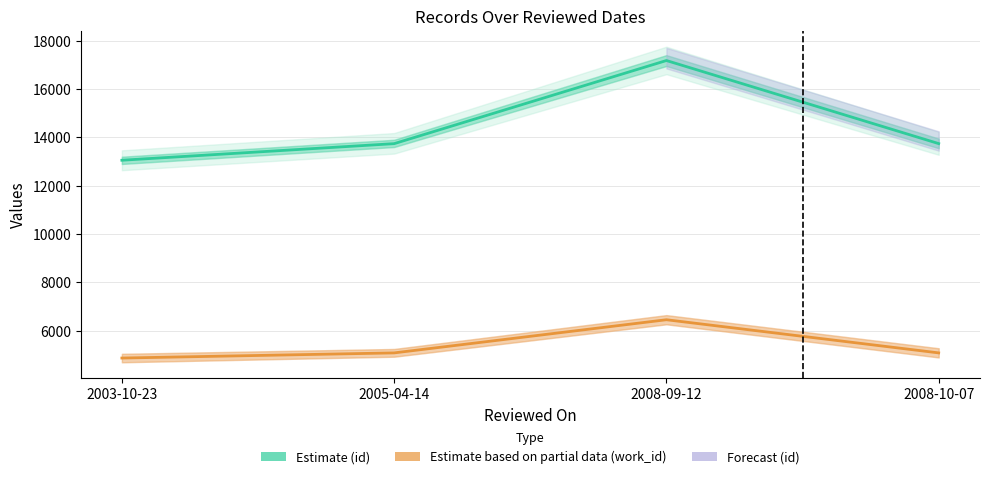

How many series are shown in this chart?

2